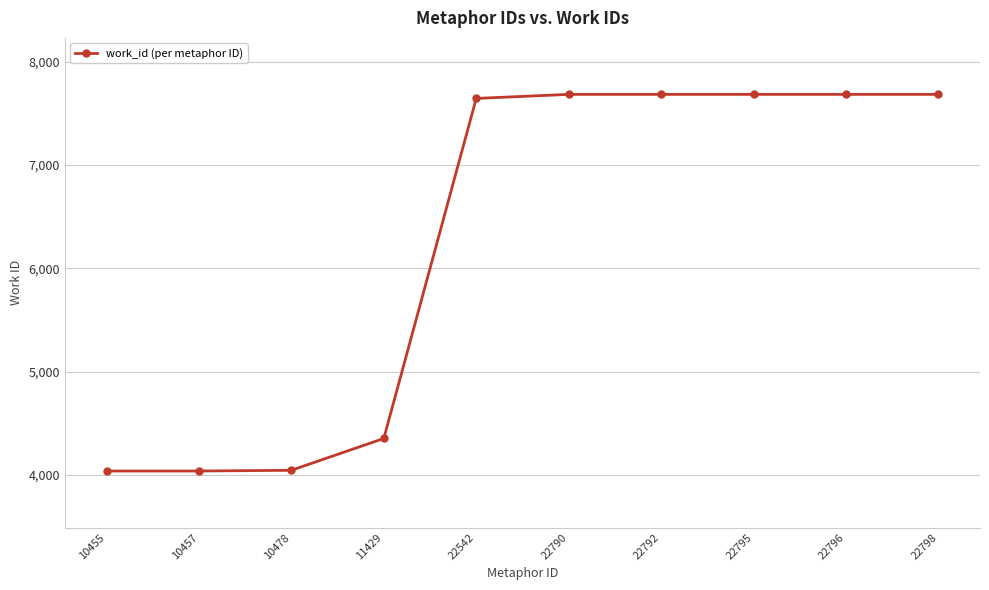

What is the difference between the values at 10455 and 22798?

3644